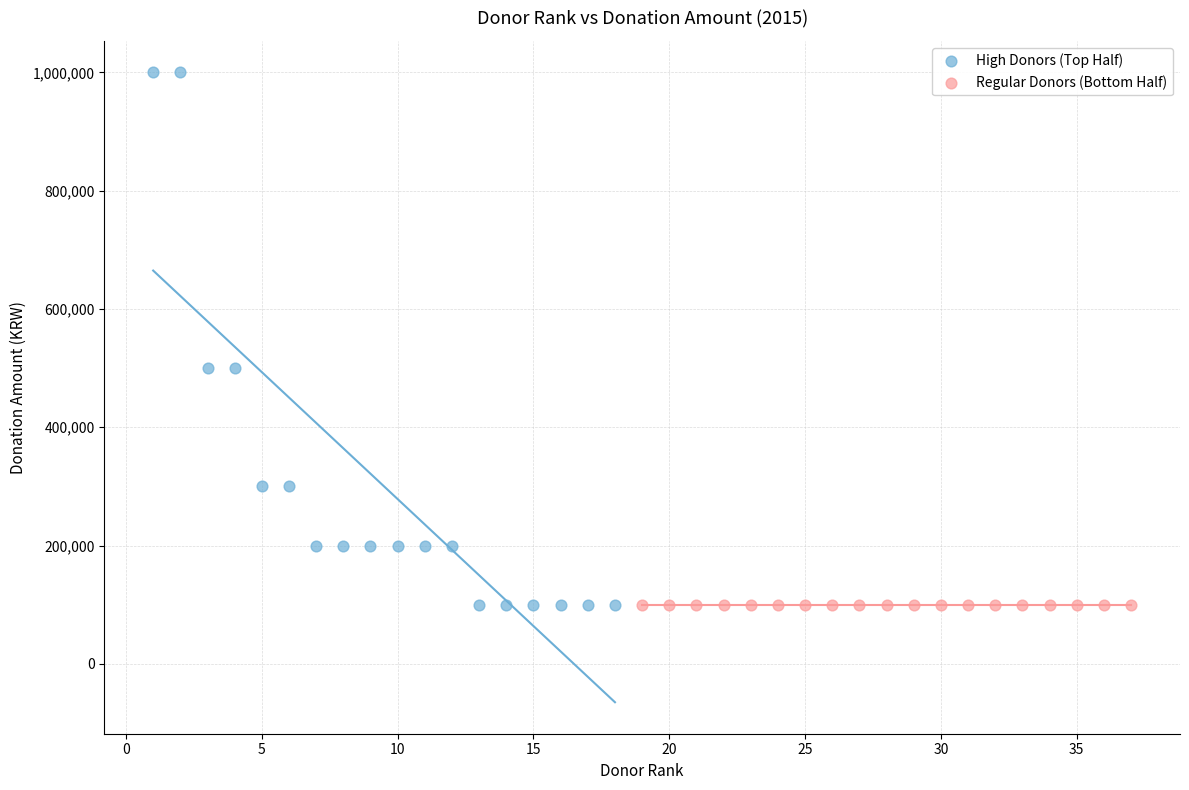

Which series reaches the maximum Y coordinate?

High Donors (Top Half)